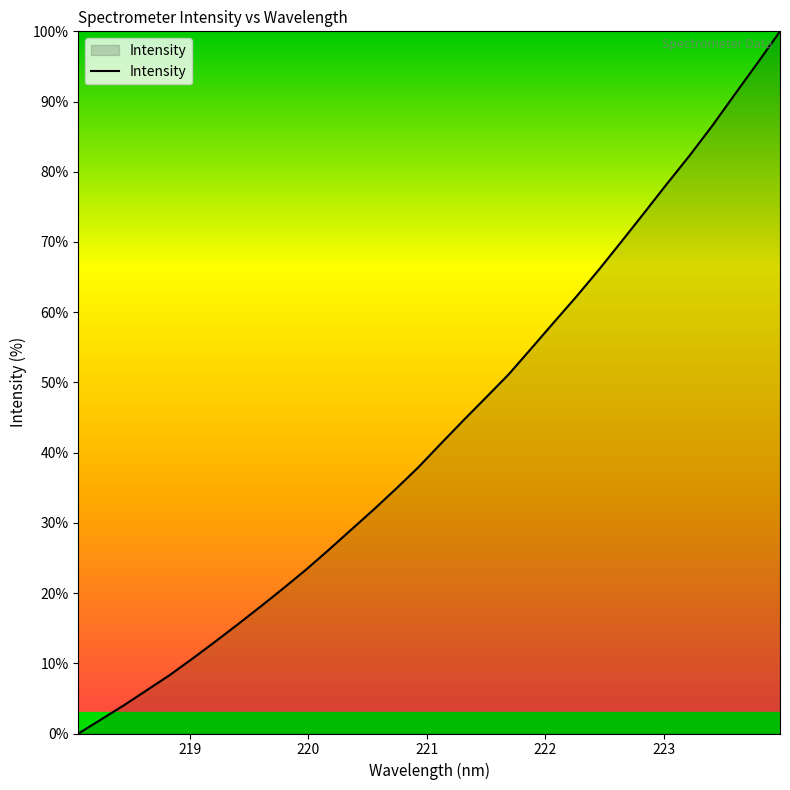

What is the maximum value shown in the chart?

100.0